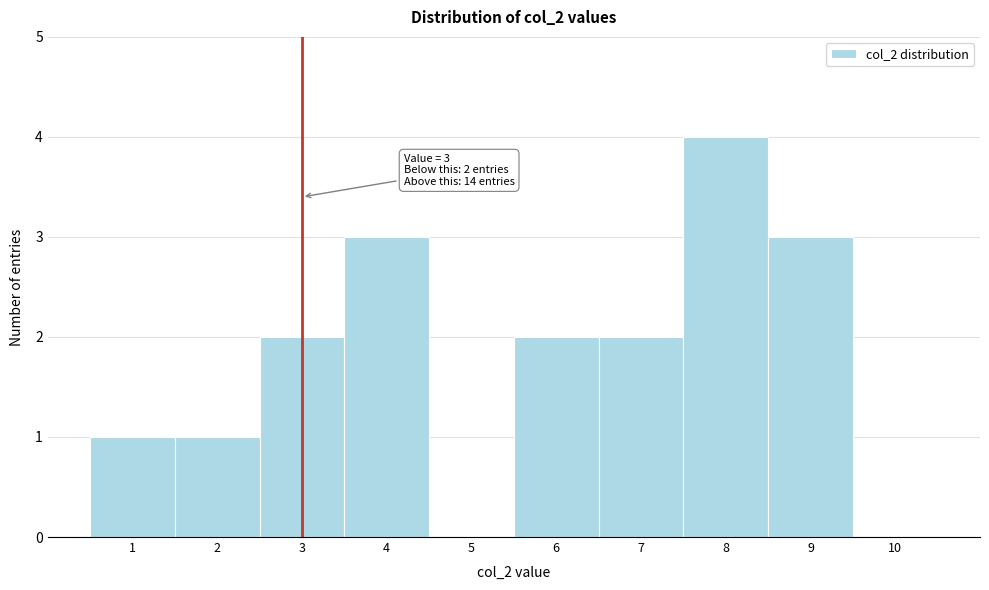

Over which range of the x-axis is the bar tallest?

7.5 to 8.5